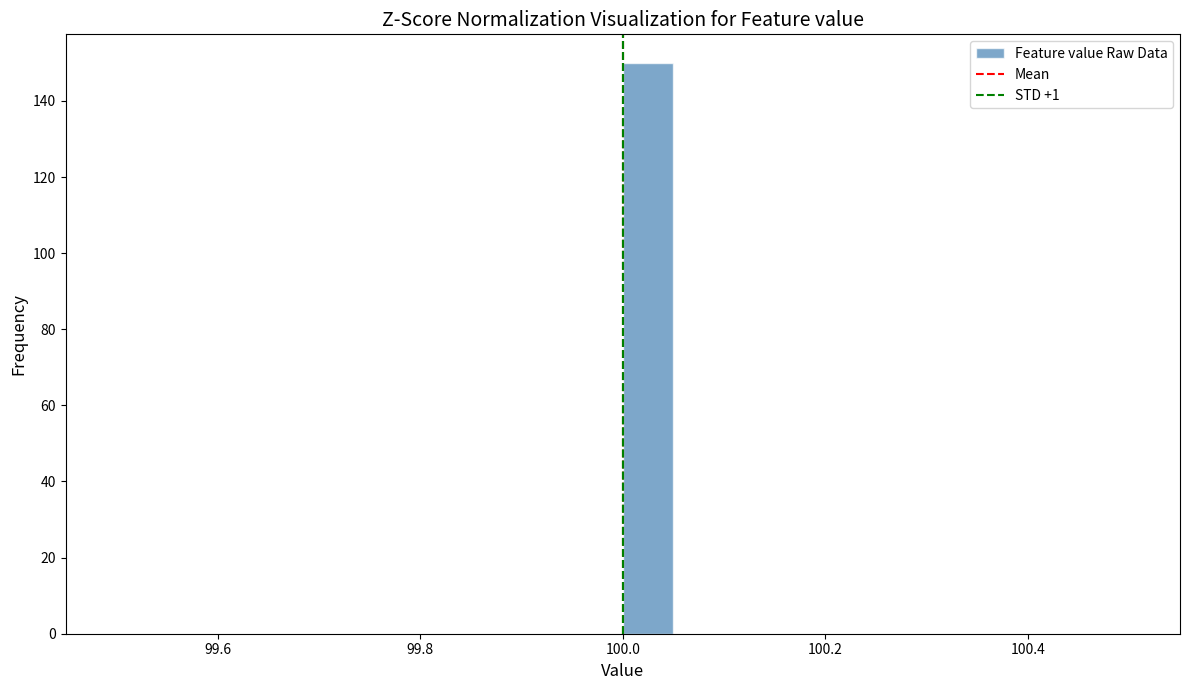

Around what value on the x-axis is the tallest bar? Give the approximate position of its centre, as read against the axis.

100.02